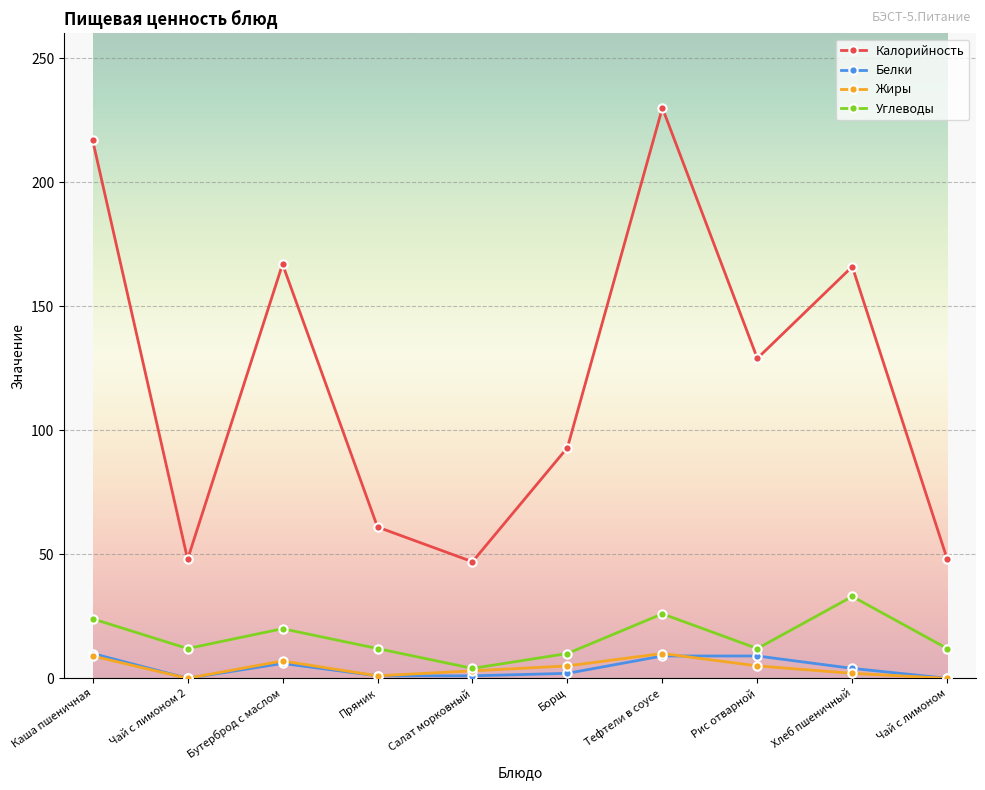

Between Бутерброд с маслом and Хлеб пшеничный, which series saw the biggest shift?

Углеводы